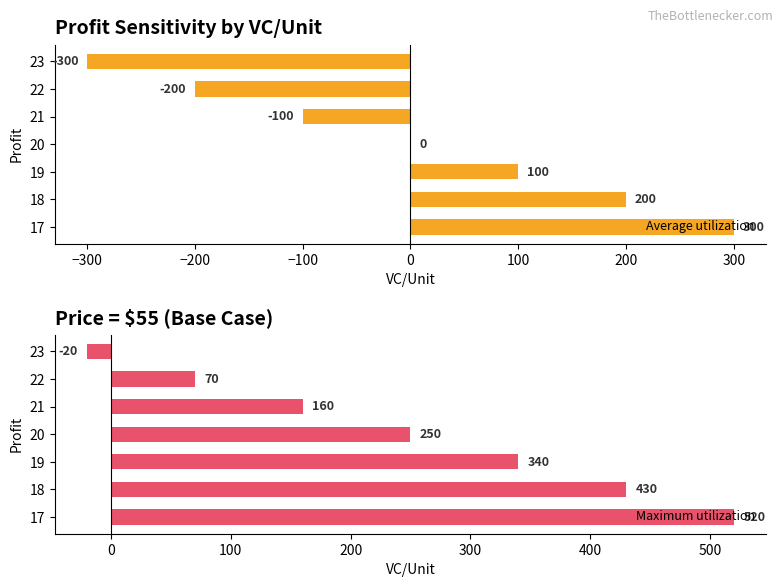

Is it true that Maximum utilization equals 160 at 21?

True